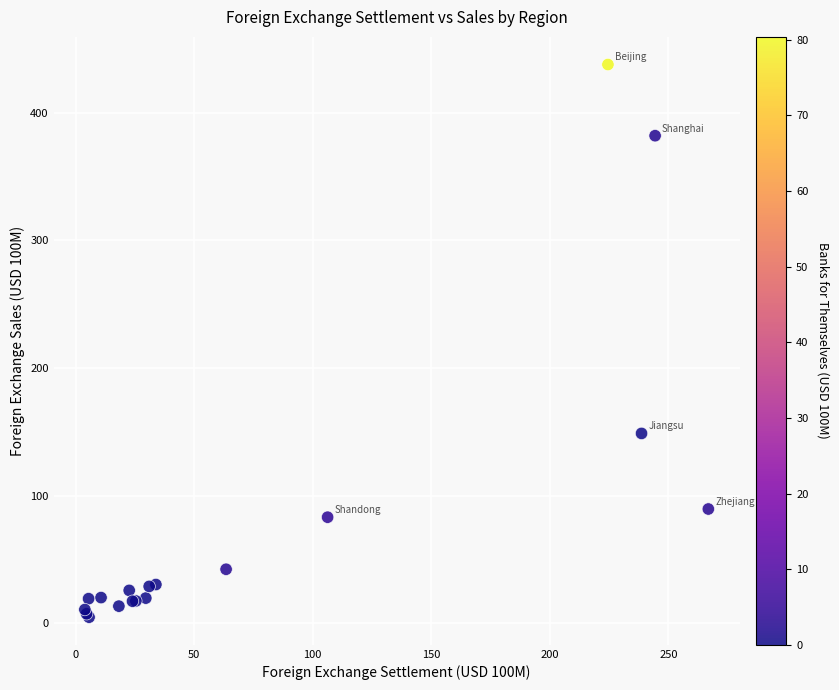

What Y value in the scatter plot is closest to 221?

148.8